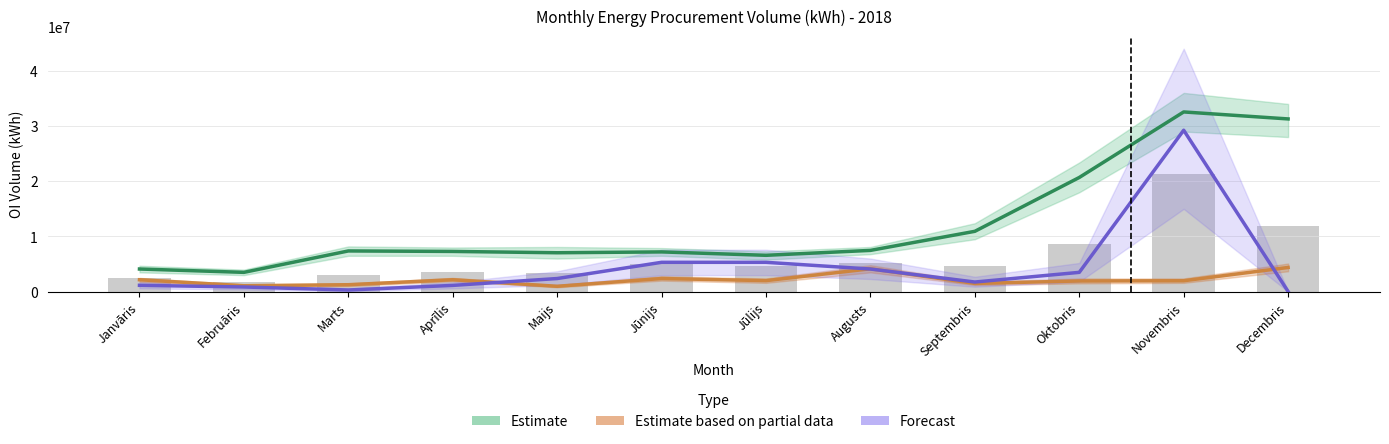

Rank the categories by Estimate based on partial data value from lowest to highest.

Maijs, Februāris, Marts, Septembris, Oktobris, Novembris, Jūlijs, Janvāris, Aprīlis, Jūnijs, Augusts, Decembris